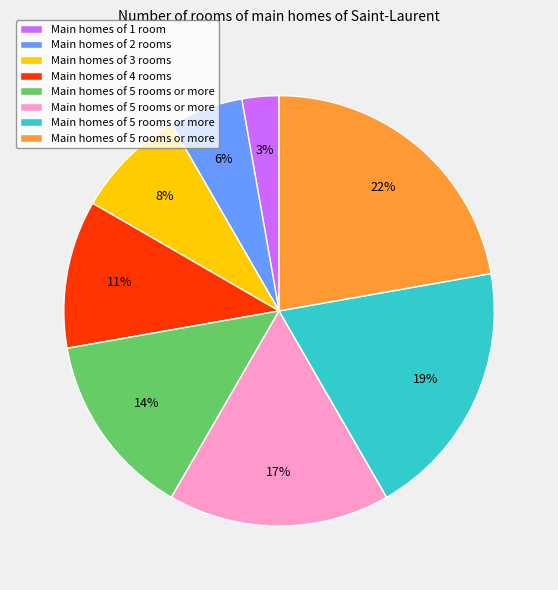

To the nearest percent, what is the difference between the largest and smallest slice percentages?

19%